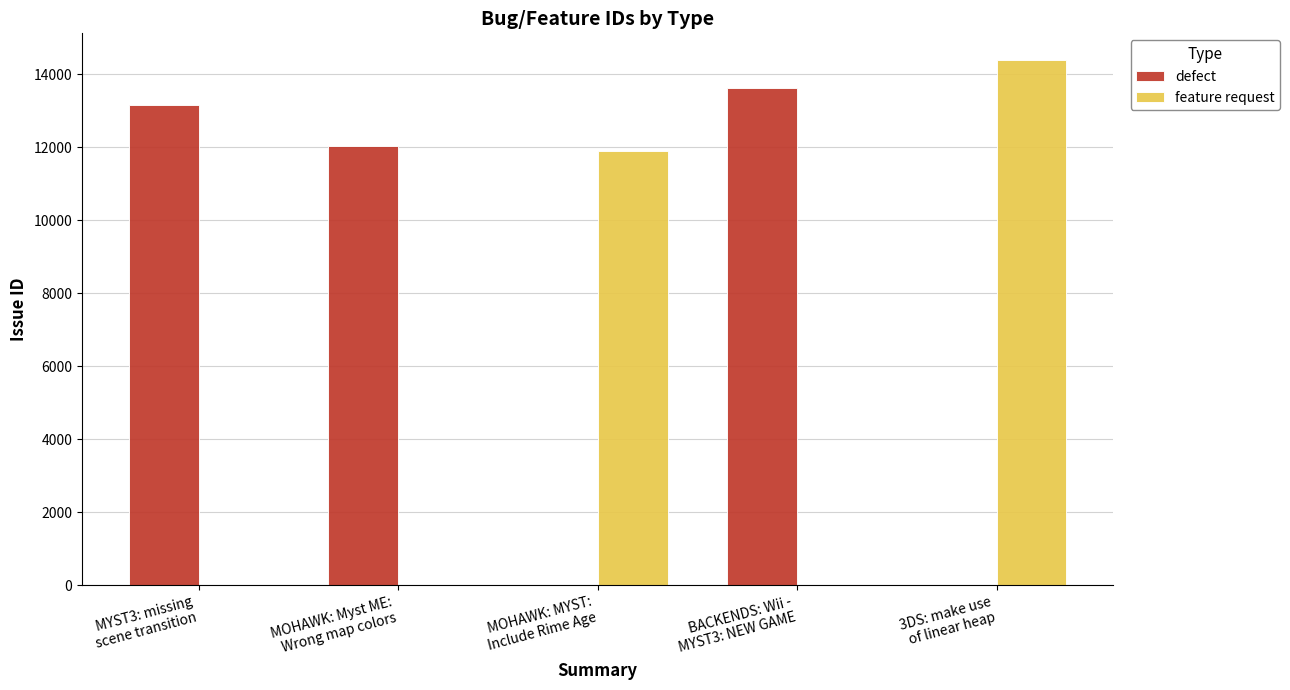

Which series has the largest total across all categories?

defect